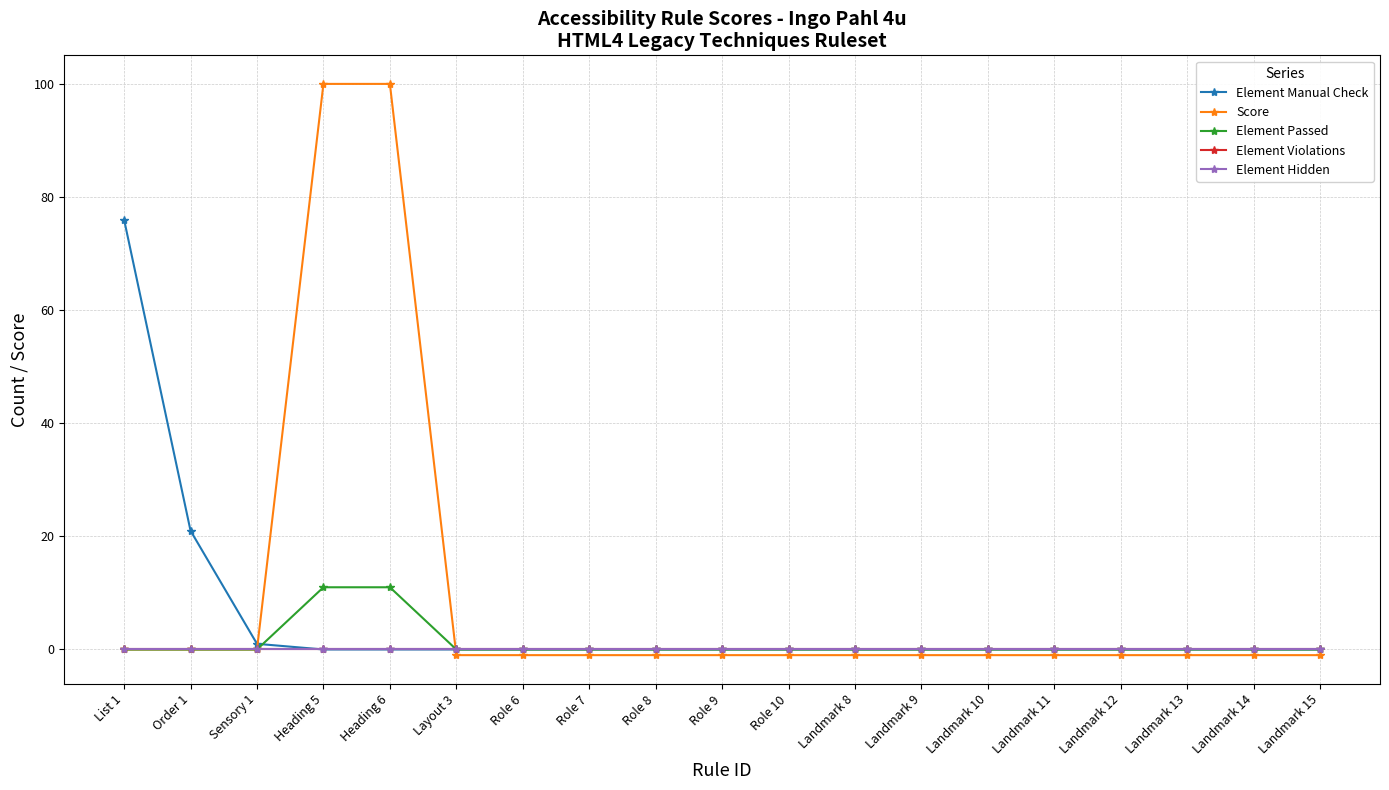

Reading right to left, what are all the values shown in this chart?

Element Manual Check: 0	0	0	0	0	0	0	0	0	0	0	0	0	0	0	0	1	21	76
Score: -1	-1	-1	-1	-1	-1	-1	-1	-1	-1	-1	-1	-1	-1	100	100	0	0	0
Element Passed: 0	0	0	0	0	0	0	0	0	0	0	0	0	0	11	11	0	0	0
Element Violations: 0	0	0	0	0	0	0	0	0	0	0	0	0	0	0	0	0	0	0
Element Hidden: 0	0	0	0	0	0	0	0	0	0	0	0	0	0	0	0	0	0	0